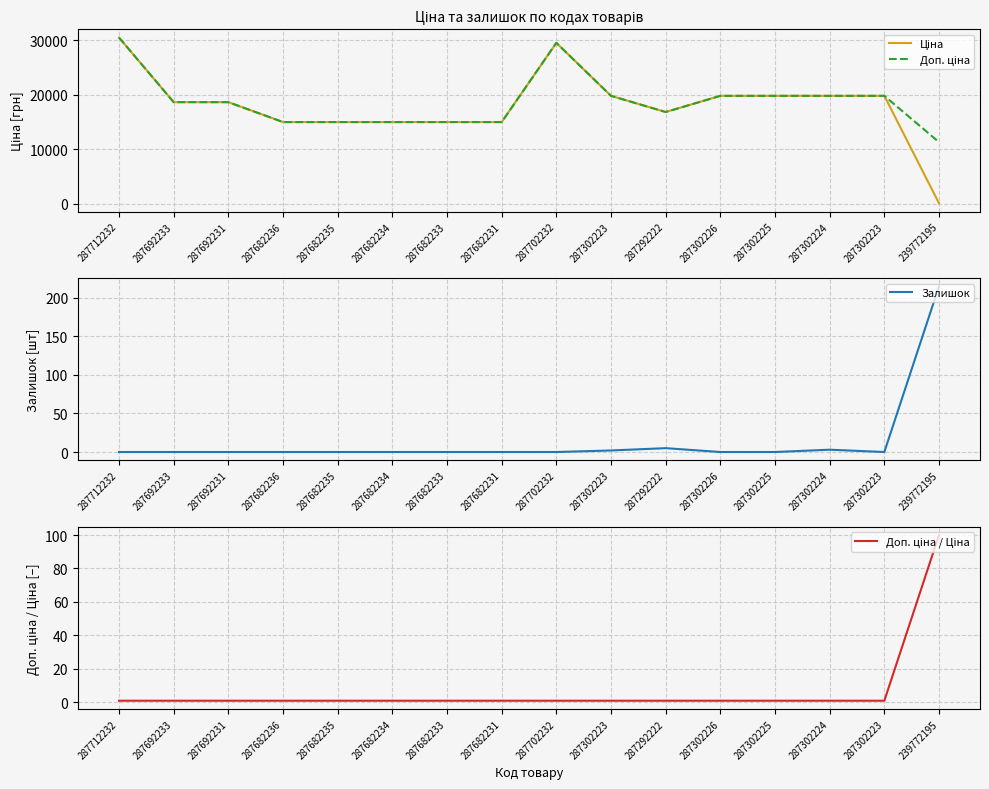

Reading right to left, extract all data points from this chart.

Ціна: 239772195=113.3	287302223=19831.1	287302224=19831.1	287302225=19831.1	287302226=19831.1	287292222=16863.2	287302223=19831.1	287702232=29548.9	287682231=15019.2	287682233=15019.2	287682234=15019.2	287682235=15019.2	287682236=15019.2	287692231=18671.5	287692233=18671.5	287712232=30512.3
Доп. ціна: 239772195=11334.0	287302223=19831.1	287302224=19831.1	287302225=19831.1	287302226=19831.1	287292222=16863.2	287302223=19831.1	287702232=29548.9	287682231=15019.2	287682233=15019.2	287682234=15019.2	287682235=15019.2	287682236=15019.2	287692231=18671.5	287692233=18671.5	287712232=30512.3
Залишок: 239772195=215.0	287302223=0.0	287302224=3.0	287302225=0.0	287302226=0.0	287292222=5.0	287302223=2.0	287702232=0.0	287682231=0.0	287682233=0.0	287682234=0.0	287682235=0.0	287682236=0.0	287692231=0.0	287692233=0.0	287712232=0.0
Доп. ціна / Ціна: 239772195=100.0	287302223=1.0	287302224=1.0	287302225=1.0	287302226=1.0	287292222=1.0	287302223=1.0	287702232=1.0	287682231=1.0	287682233=1.0	287682234=1.0	287682235=1.0	287682236=1.0	287692231=1.0	287692233=1.0	287712232=1.0